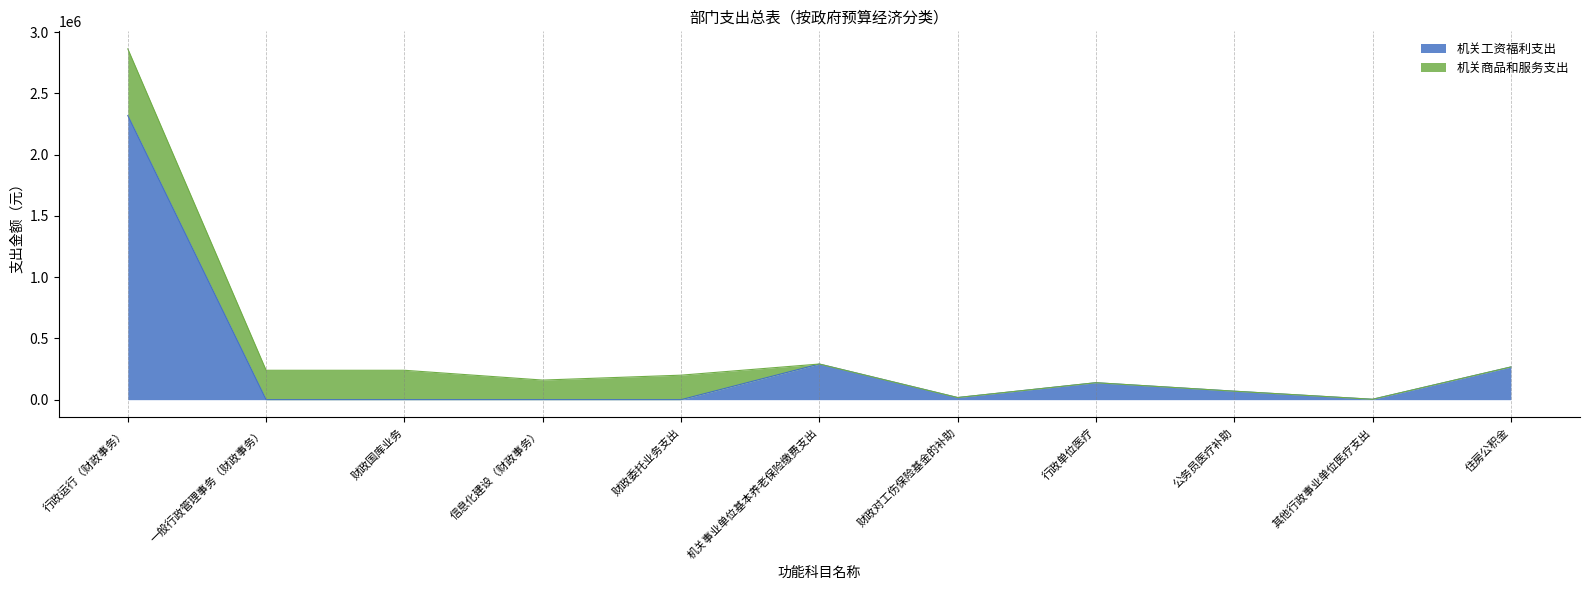

What is the average value?

282315